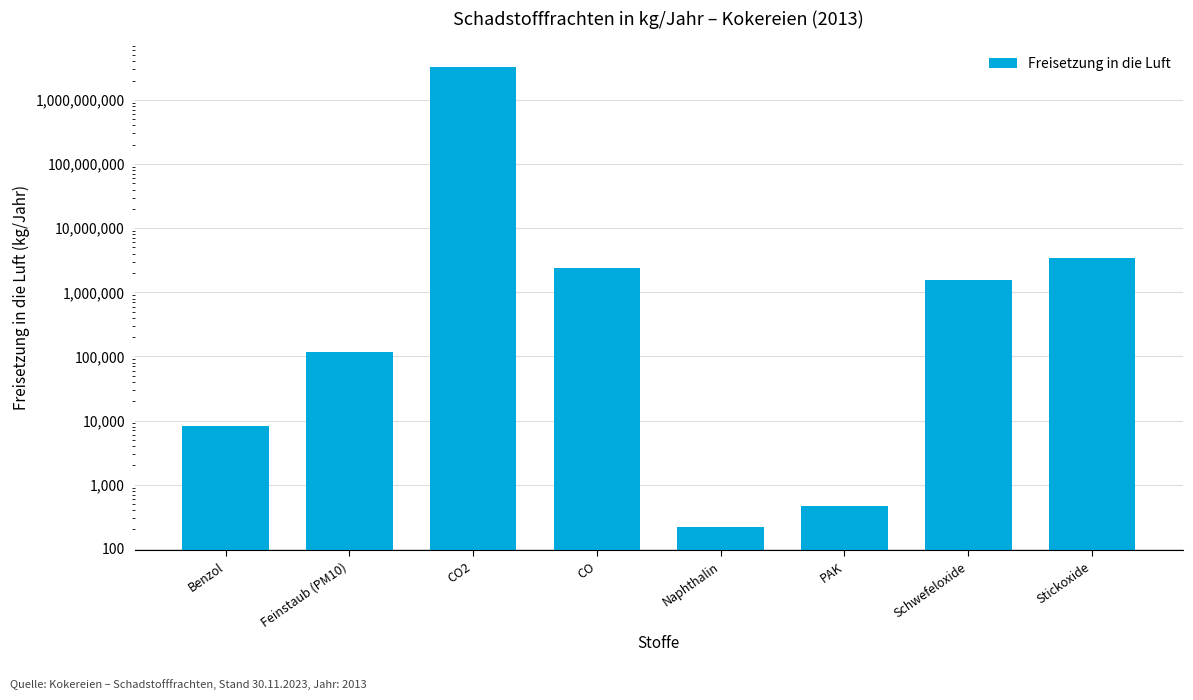

List the labels in order of value, largest first.

CO2, Stickoxide, CO, Schwefeloxide, Feinstaub (PM10), Benzol, PAK, Naphthalin